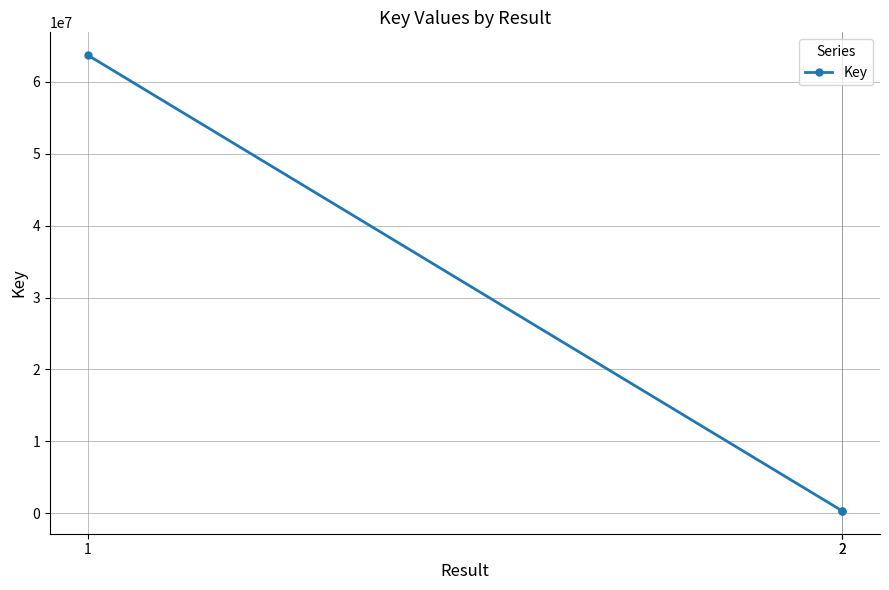

How many series are shown in this chart?

1